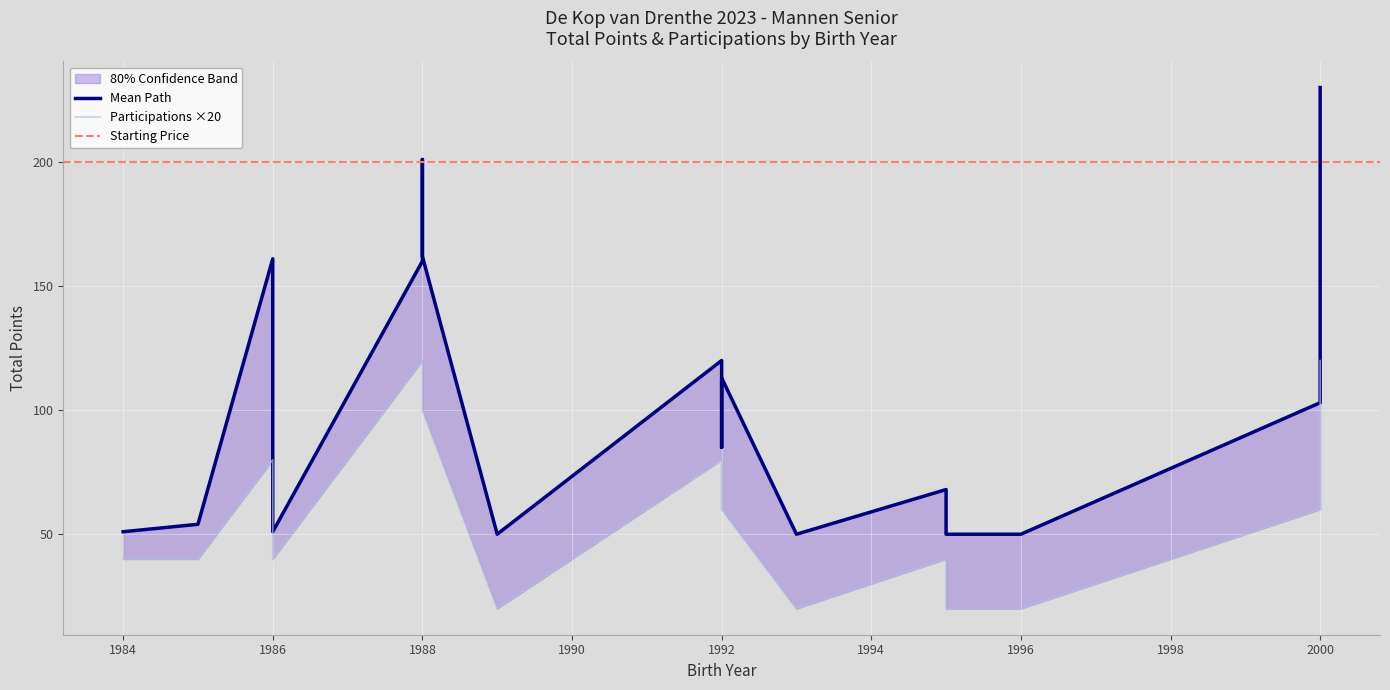

How many data points does each series have?

20